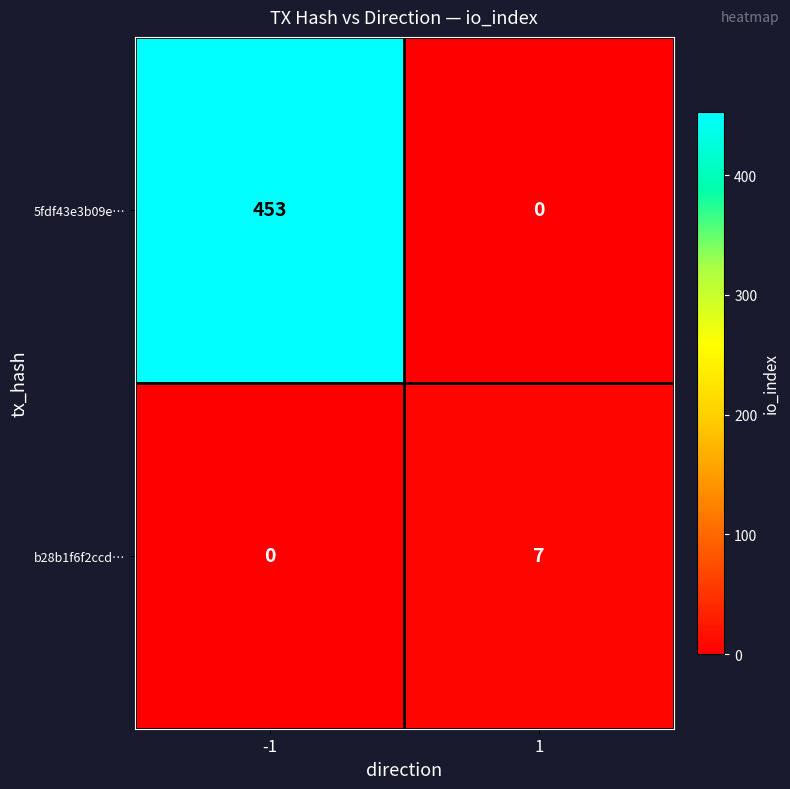

What value does the b28b1f6f2ccd… series have at 1?

7